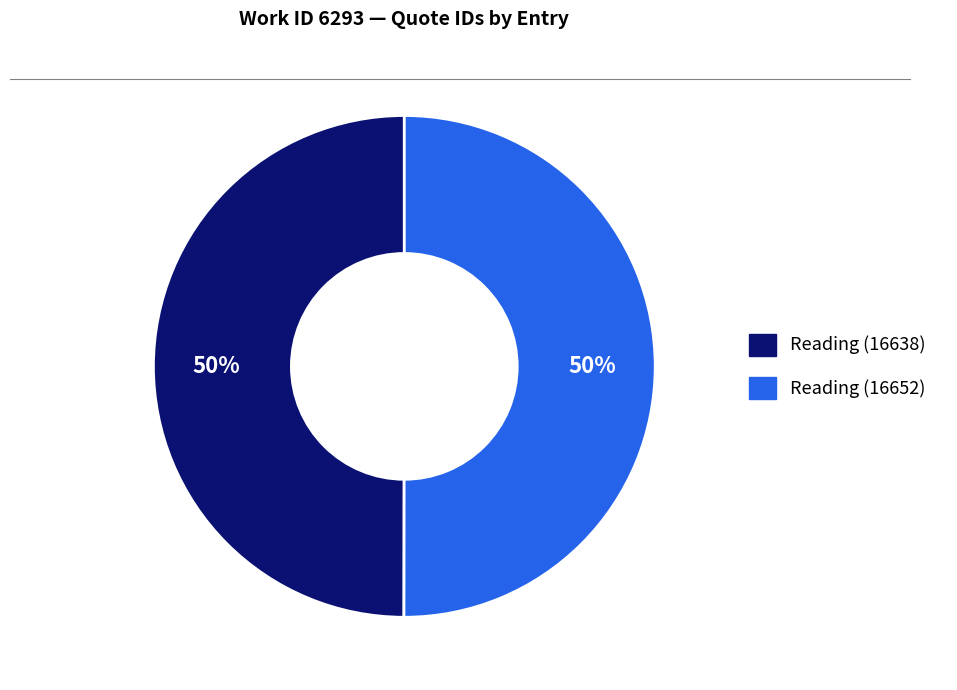

How many segments does this pie chart have?

2